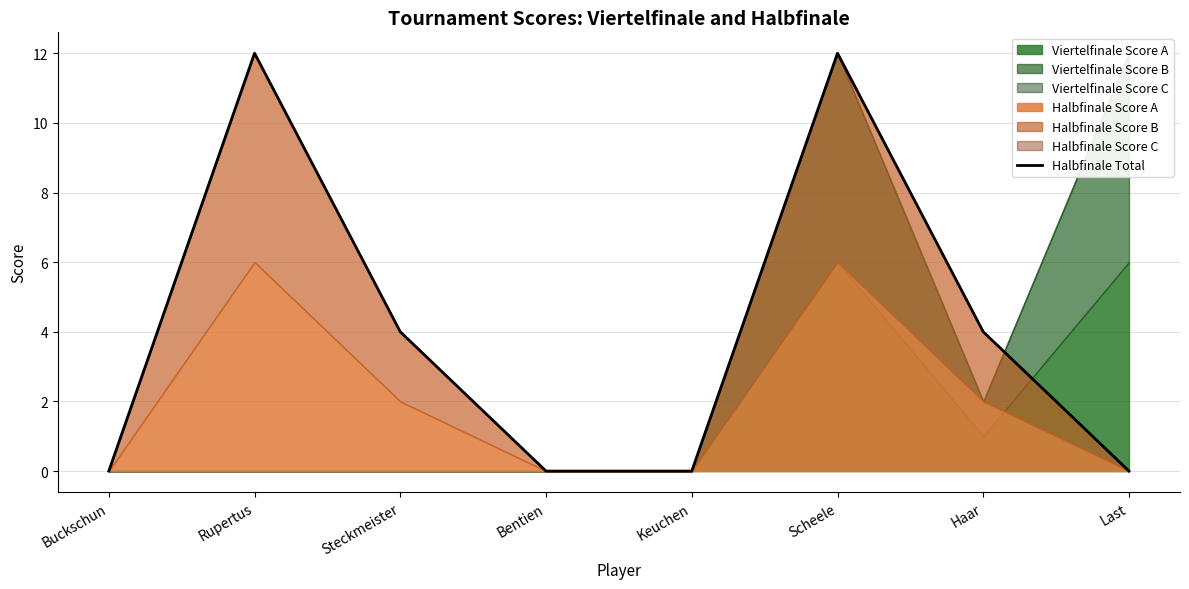

True or false: there are more than 1 points higher than both neighbors.

True